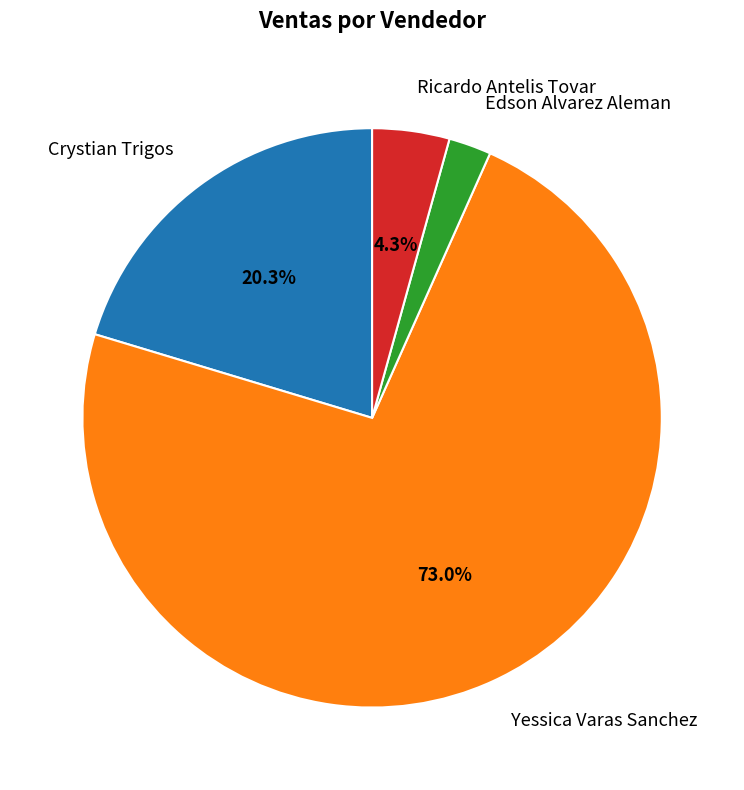

How many segments does this pie chart have?

4